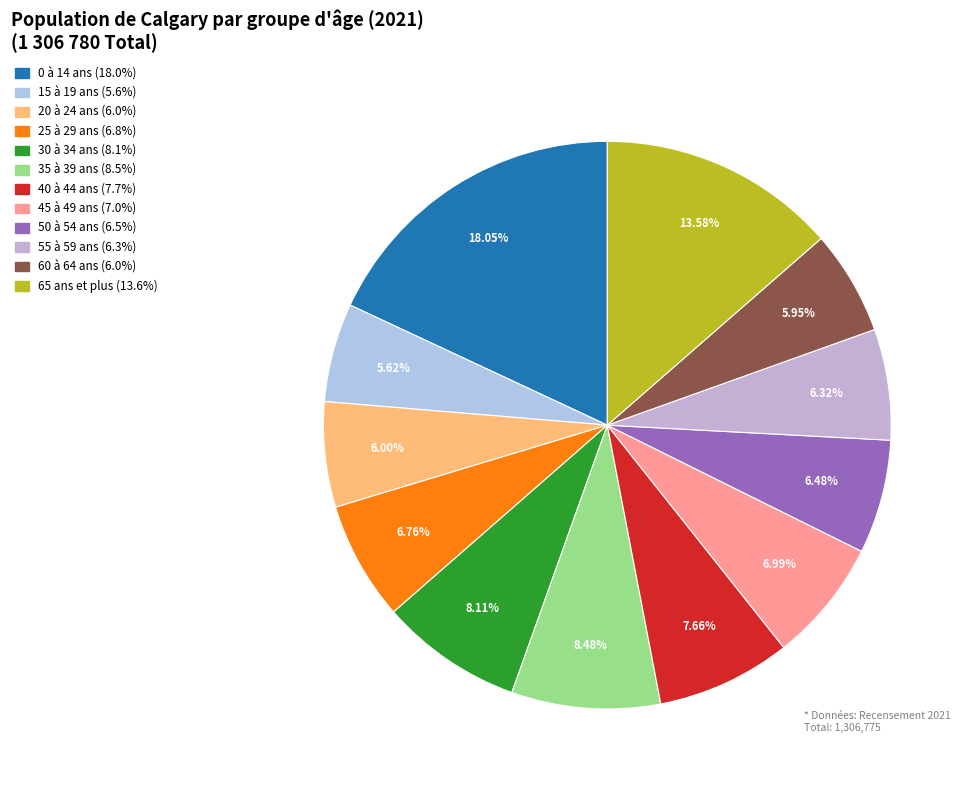

How many slices are in this pie chart?

12